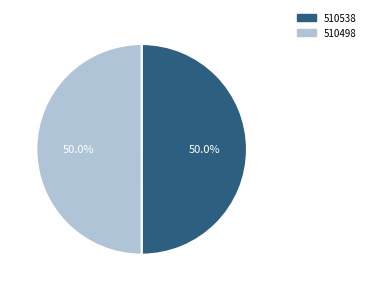

The 510498 slice represents 63% of the pie. True or false?

False